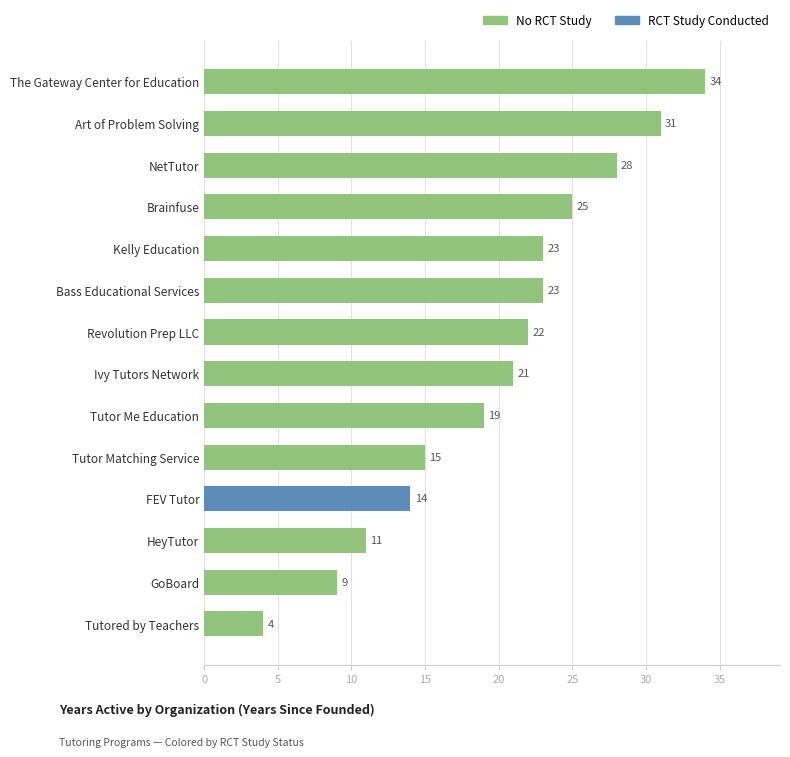

Reading top to bottom, what are all the values shown in this chart?

34	31	28	25	23	23	22	21	19	15	14	11	9	4